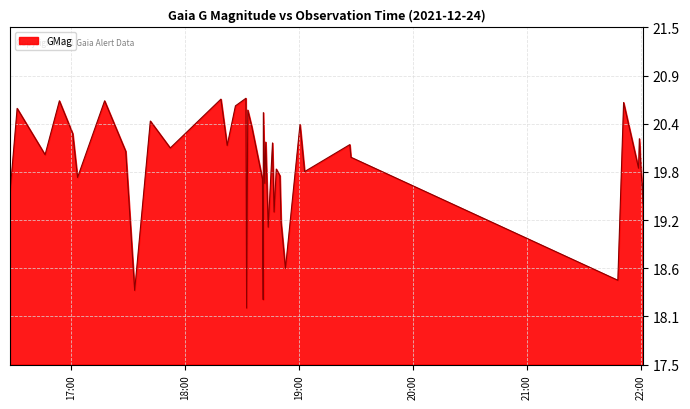

Is this an area chart (filled region under the line)?

Yes